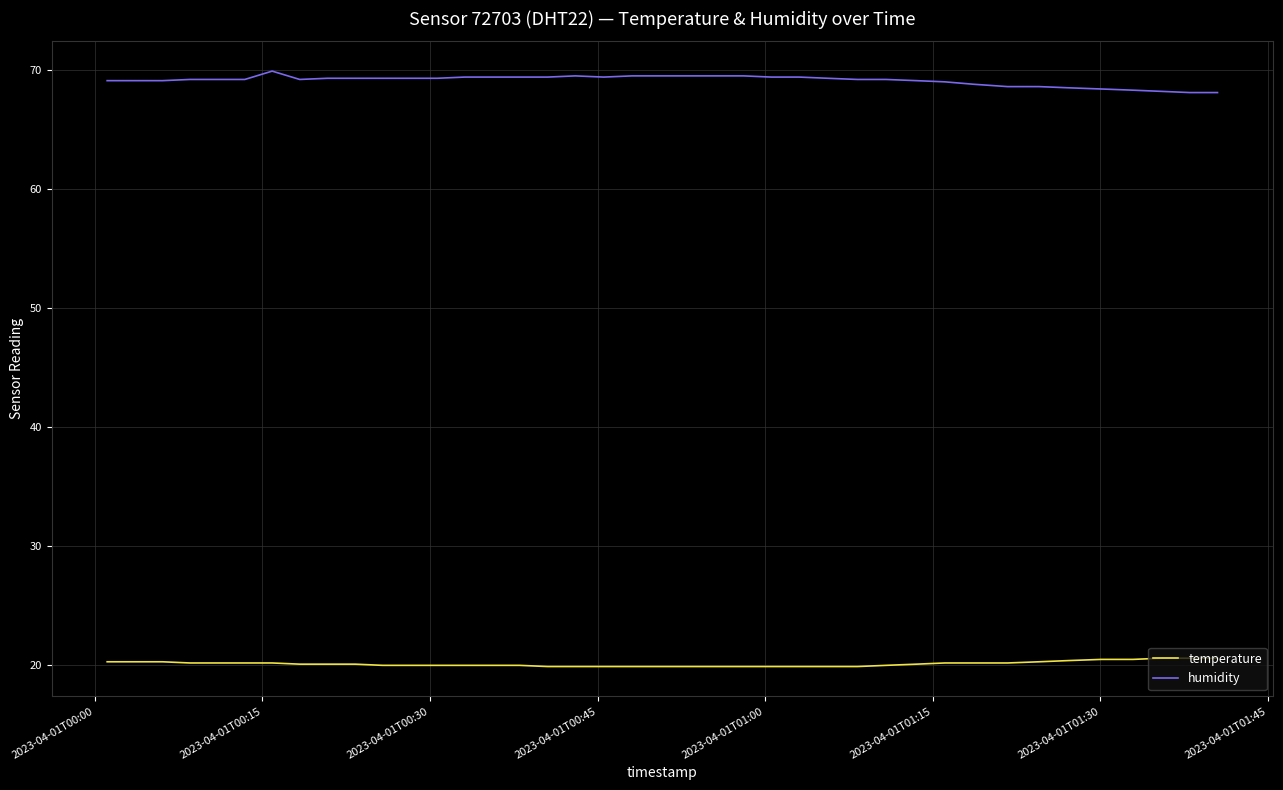

List the series in order of their overall mean, highest first.

humidity, temperature